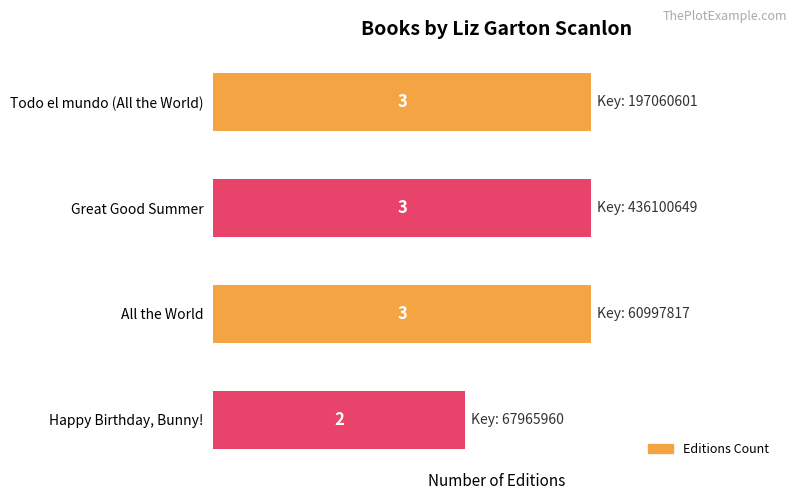

Where is the data nearest to the value 2?

Happy Birthday, Bunny!